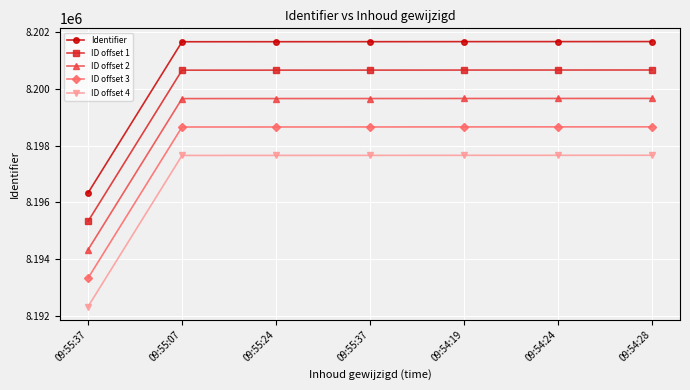

What are all the series names shown in the legend?

Identifier, ID offset 1, ID offset 2, ID offset 3, ID offset 4